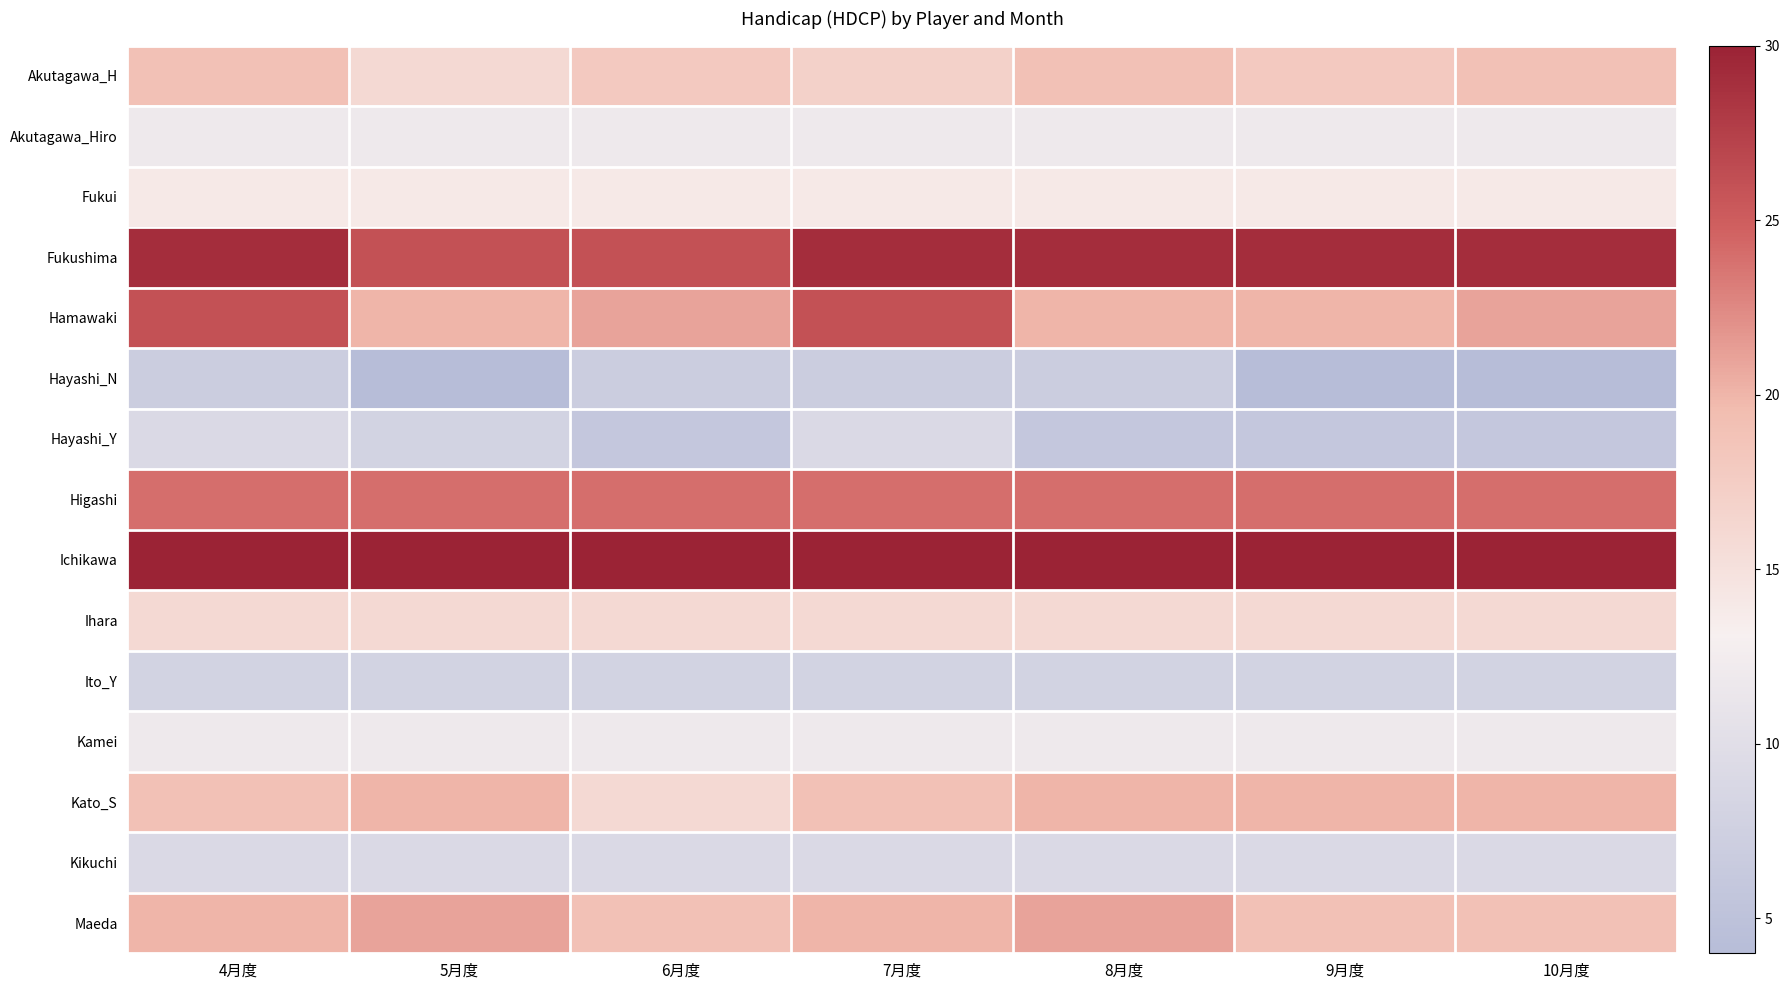

At how many categories does at least one series exceed 23?

7